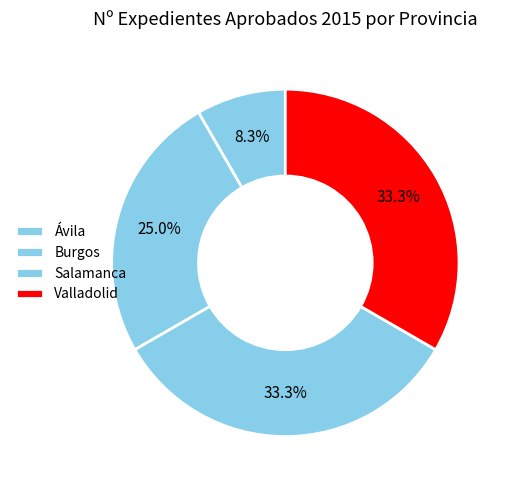

To the nearest percent, what is the difference between the largest and smallest slice percentages?

25%